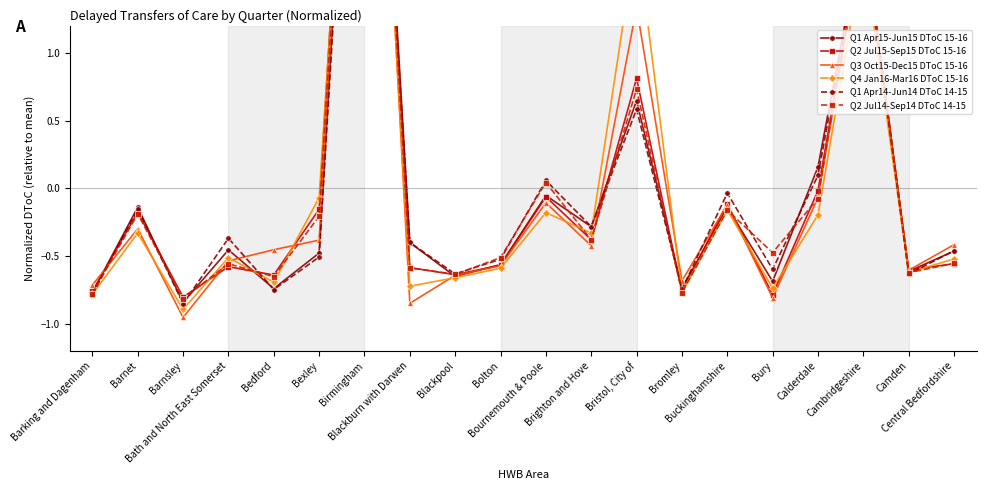

At which category does Q1 Apr14-Jun14 DToC 14-15 reach its first local valley?

Barnsley